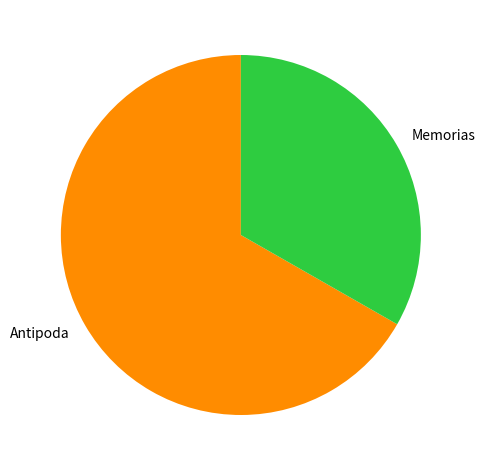

Is it true that Antipoda is 67% of the pie?

True